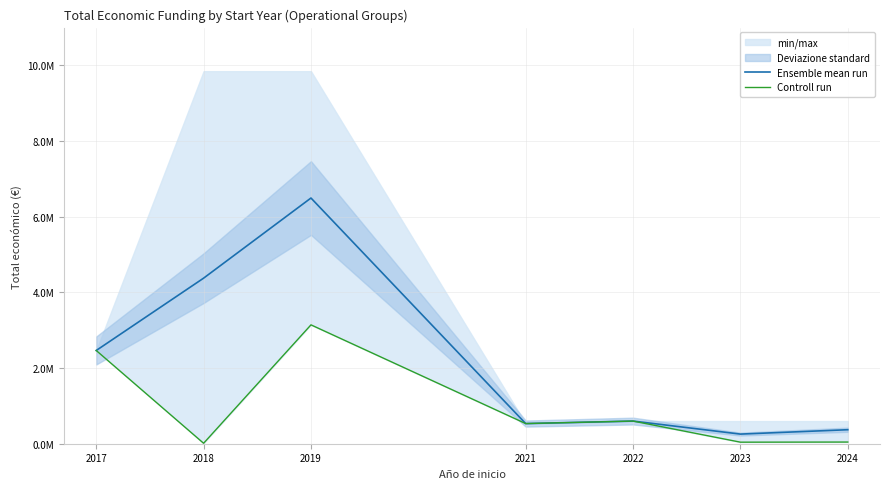

How many categories are shown in the chart?

7